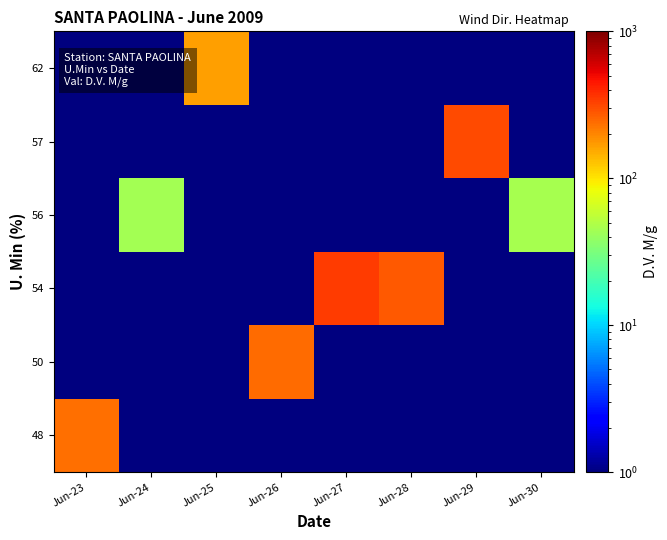

What is the spread (max minus min) of values at Jun-29?

307